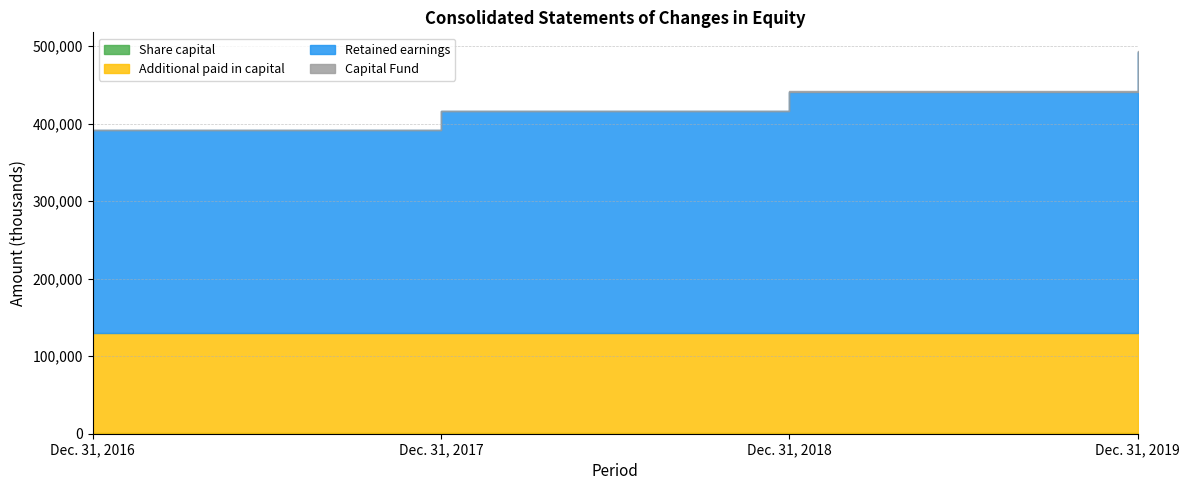

What is the maximum value shown in the chart?

362987